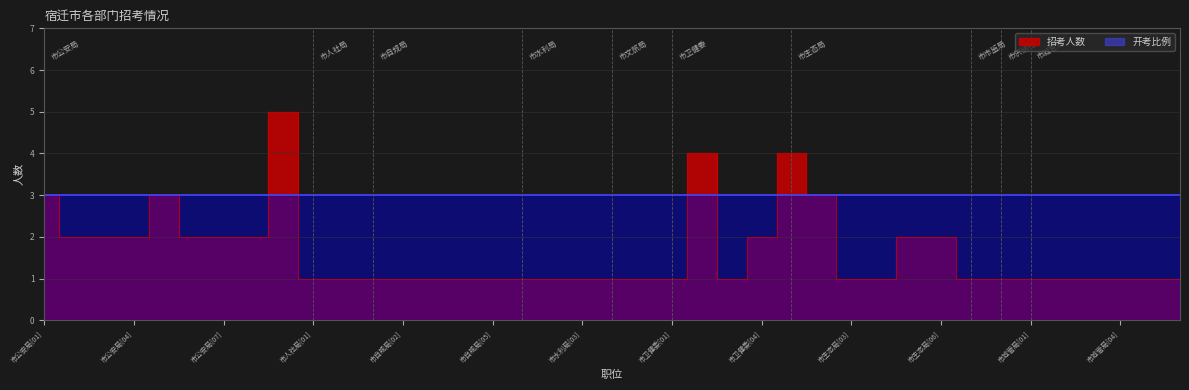

Reading right to left, extract all data points from this chart.

1	1	1	1	1	1	1	1	2	2	1	1	3	4	2	1	4	1	1	1	1	1	1	1	1	1	1	1	1	1	5	2	2	2	3	2	2	2	3